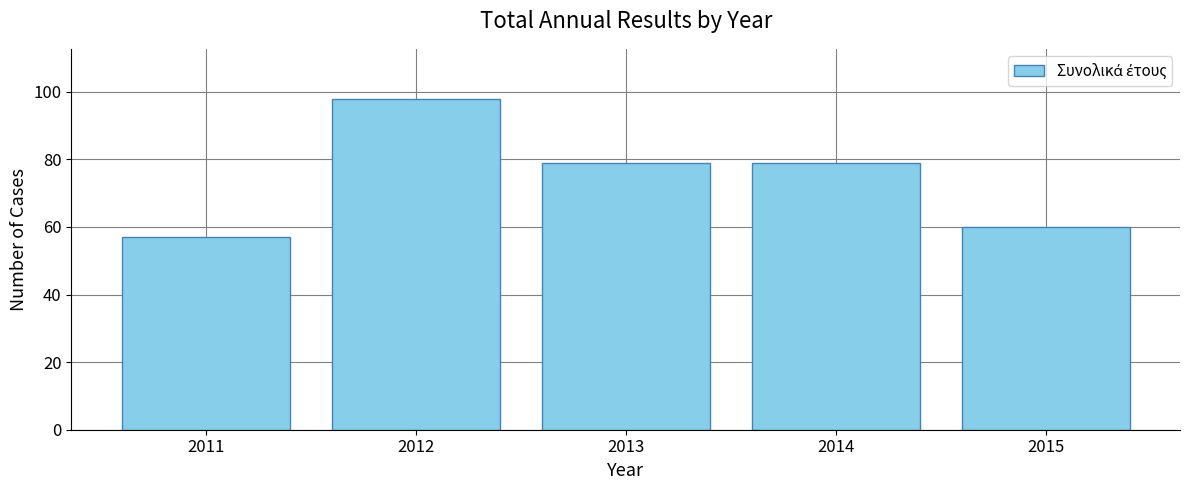

Read the value at 2013.

79